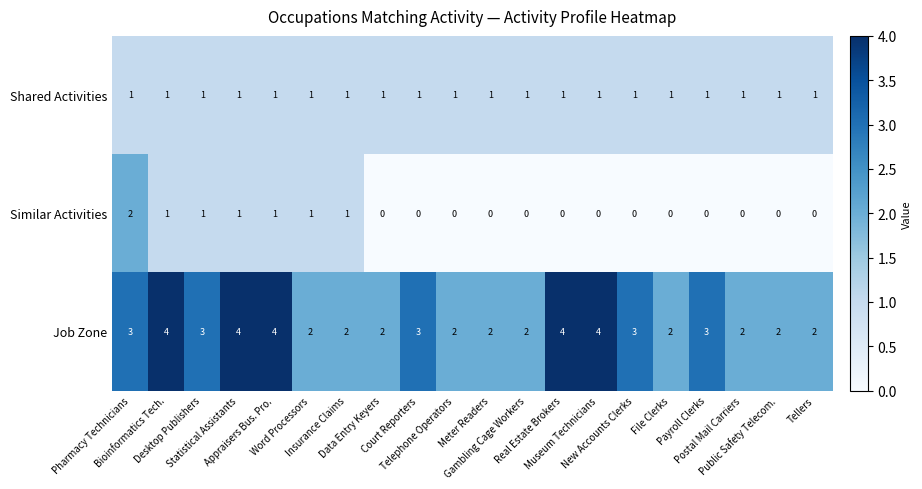

How many Job Zone values are between 2 and 4?

20